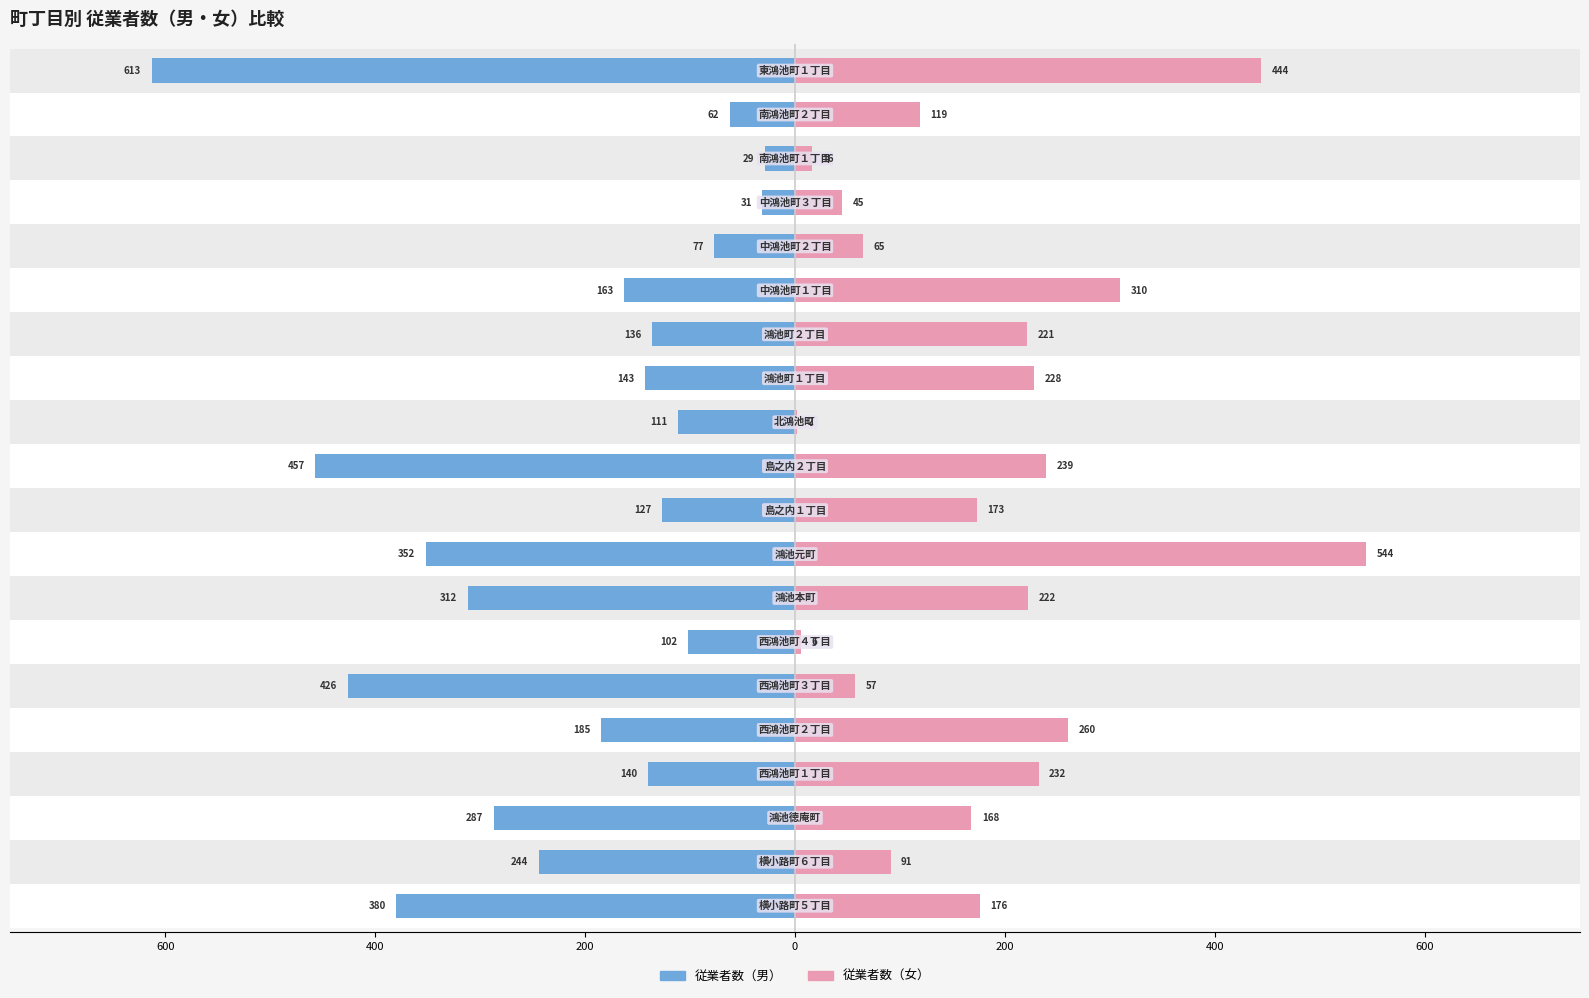

Reading left to right, what are all the values shown in this chart?

従業者数（男）: -380	-244	-287	-140	-185	-426	-102	-312	-352	-127	-457	-111	-143	-136	-163	-77	-31	-29	-62	-613
従業者数（女）: 176	91	168	232	260	57	6	222	544	173	239	2	228	221	310	65	45	16	119	444